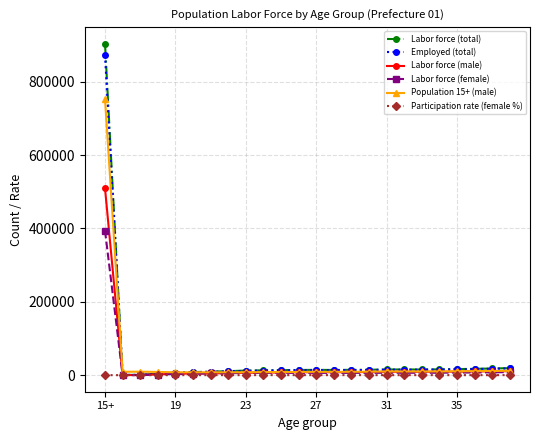

How many distinct data groups are displayed?

6